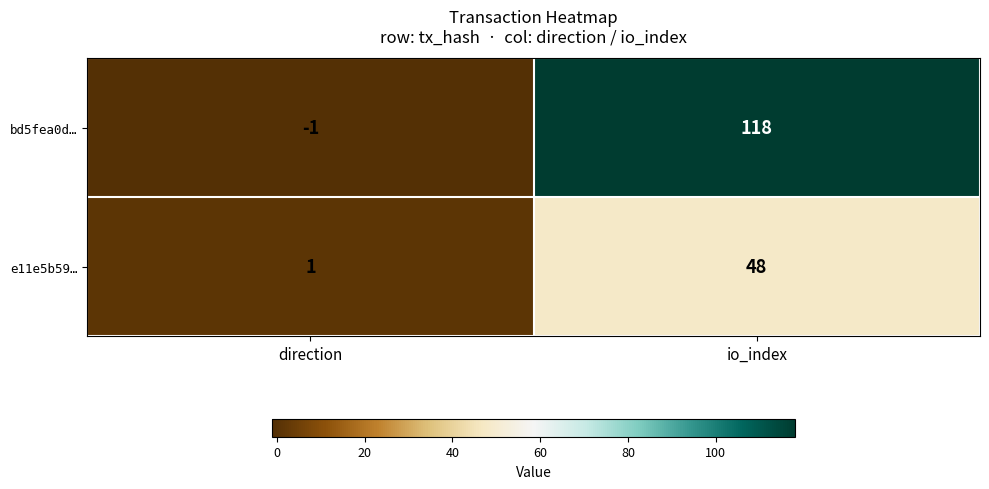

True or false: e11e5b59… has a value of 48 at io_index.

True